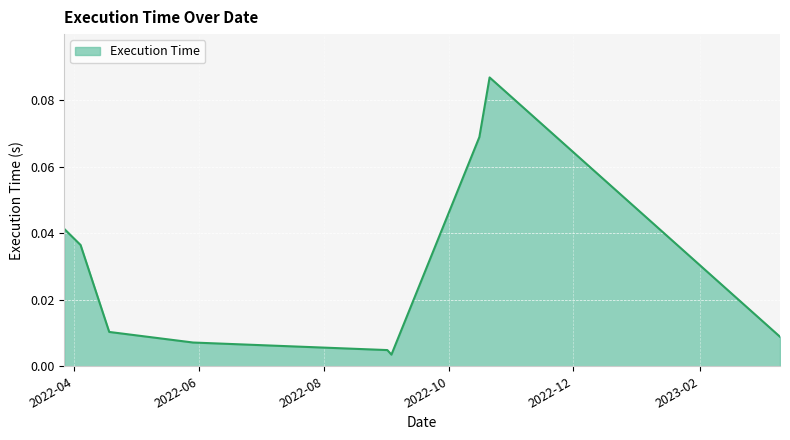

At which category does the chart reach its minimum across all series?

2022-09-03